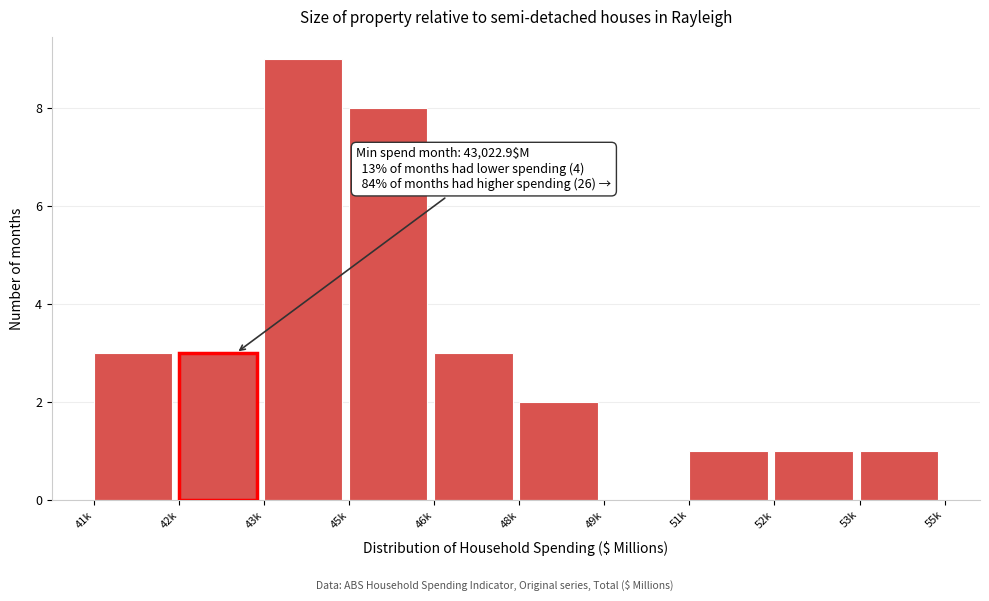

Reading left to right, extract all data points from this chart.

41k=3	43k=9	45k=8	46k=3	48k=2	49k=0	51k=1	52k=1	53k=1